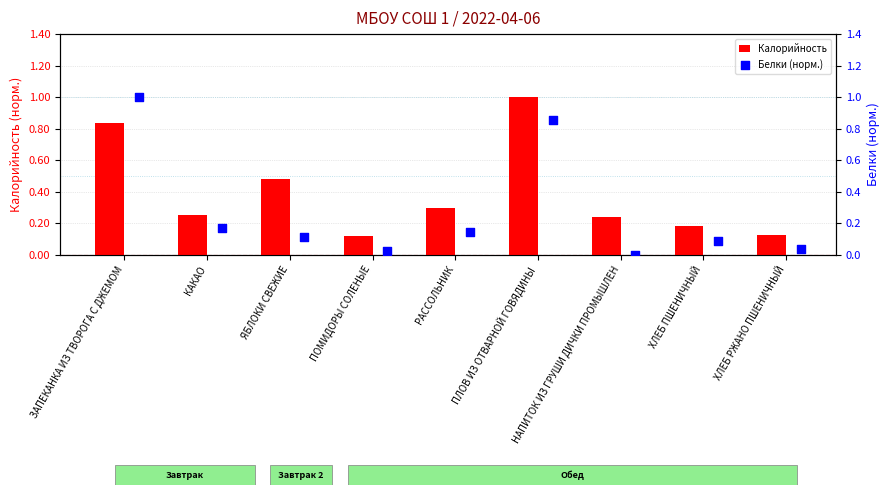

What is the difference between the second highest and second lowest values in the Калорийность series?

0.7